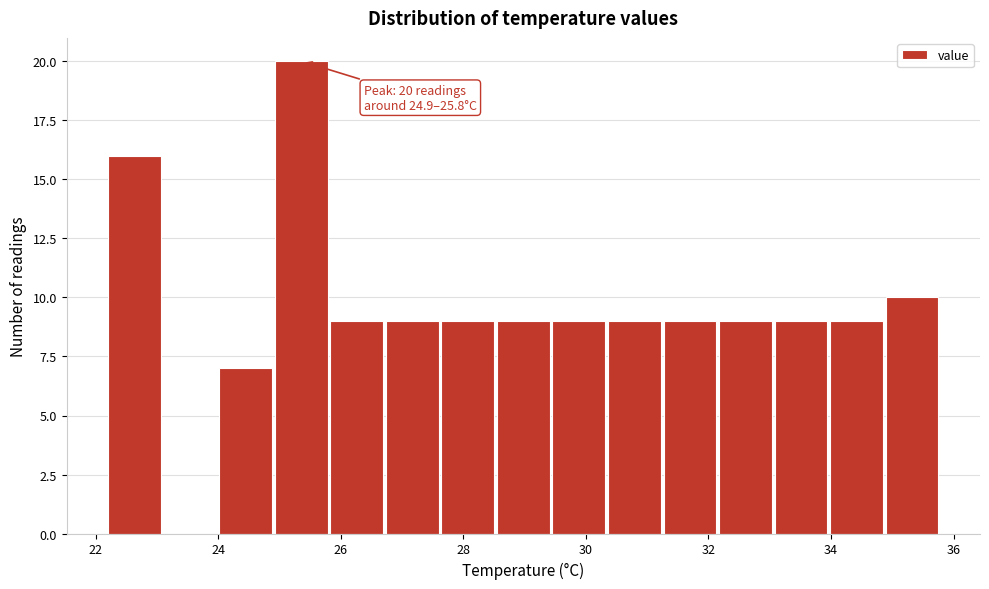

Which range on the x-axis has the tallest bar?

25.0 to 25.8